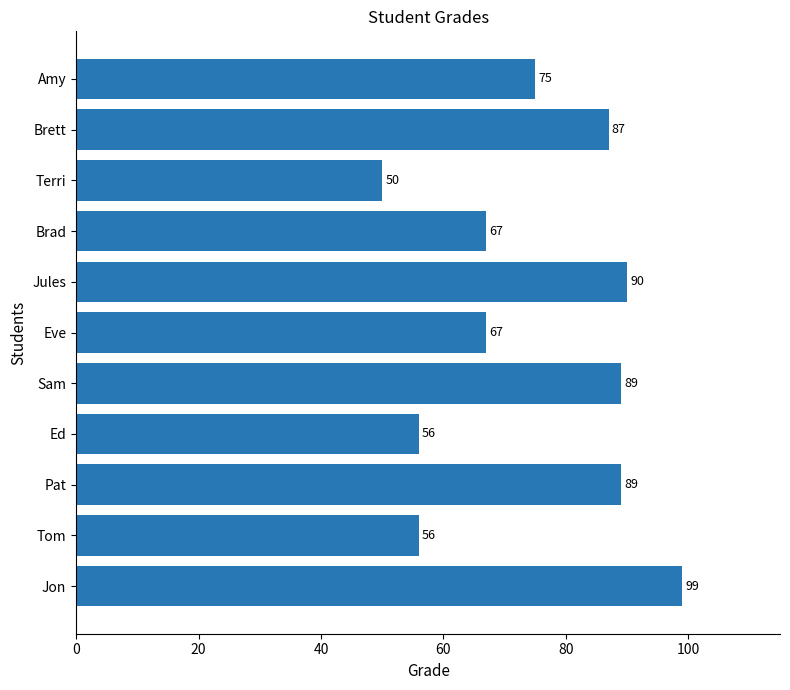

What is the difference between the maximum and second lowest values?

43